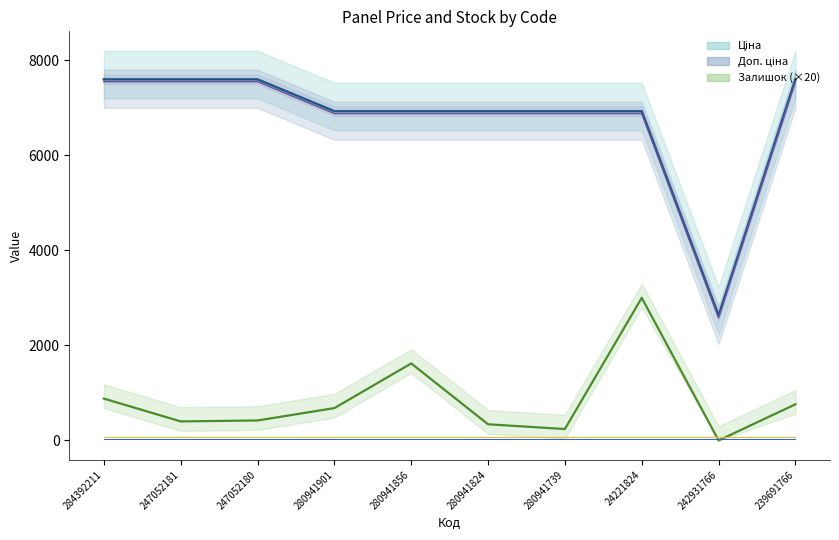

True or false: Ціна has a value of 1469.7 at 280941856.

False